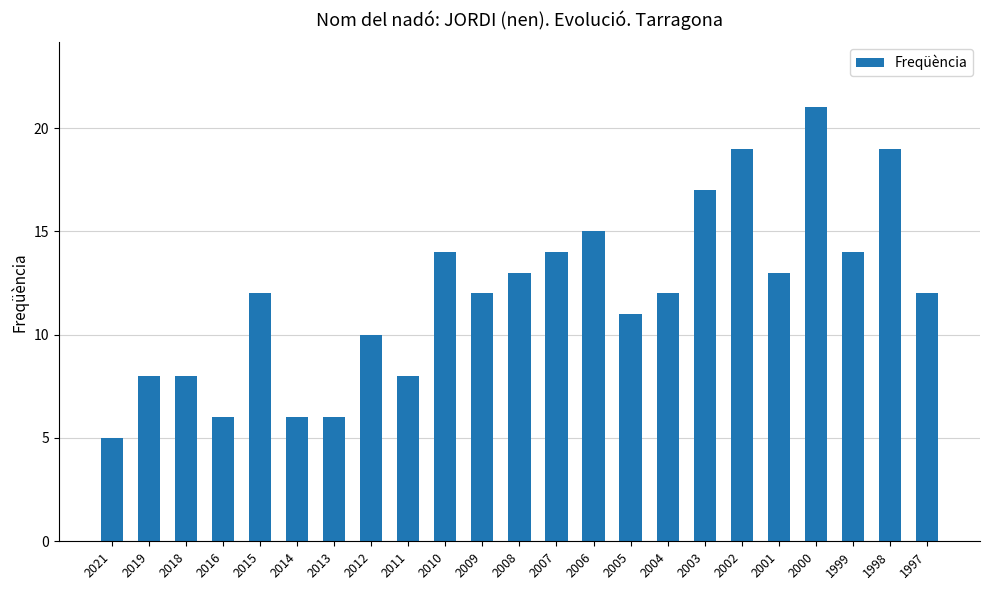

What is the ratio of the value at 1999 to the value at 1997?

1.2